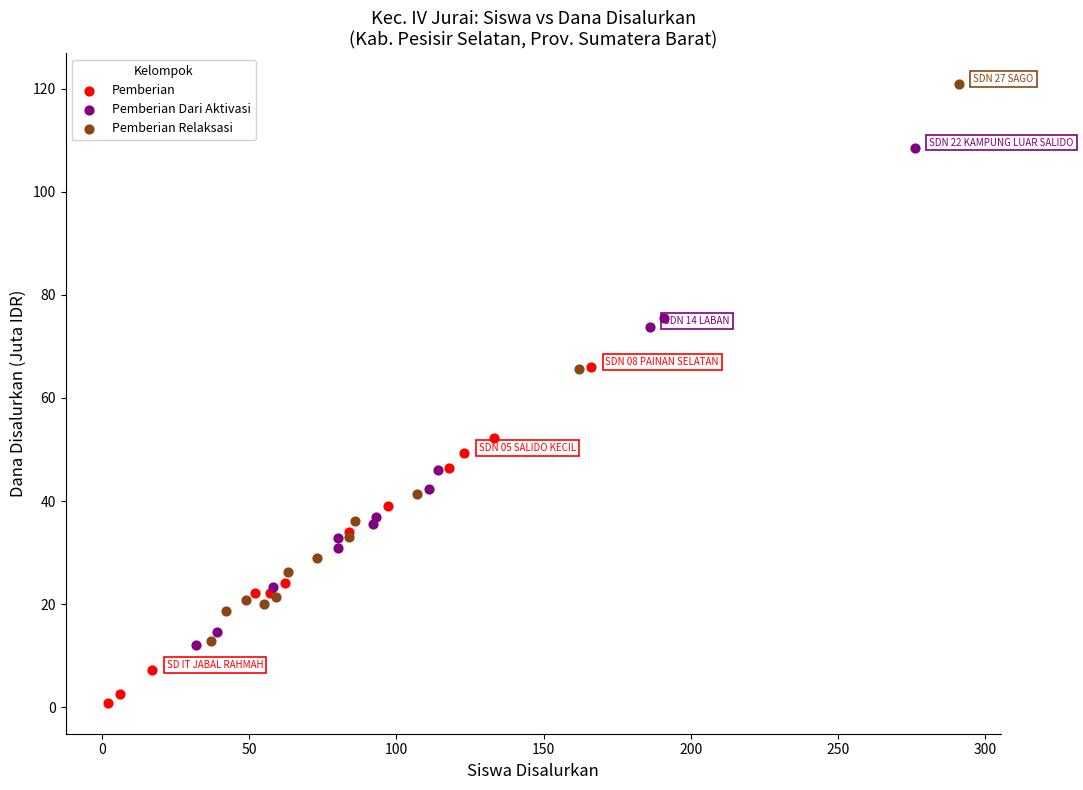

Which series reaches the minimum Y coordinate?

Pemberian